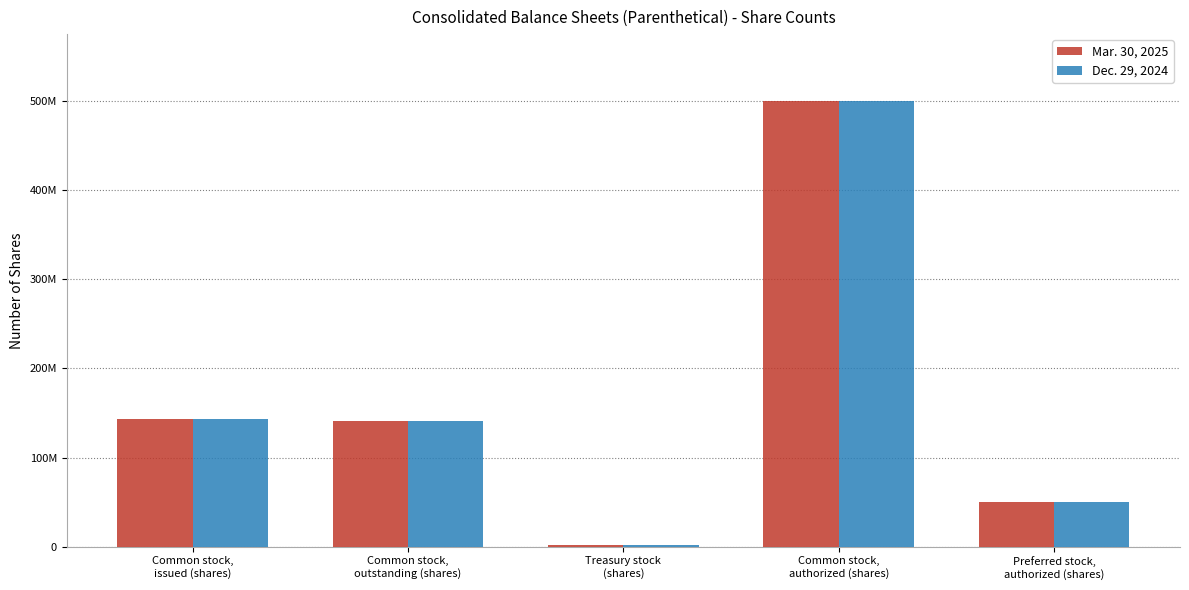

What is the approximate value of Mar. 30, 2025 at Preferred stock,
authorized (shares)?

50000000